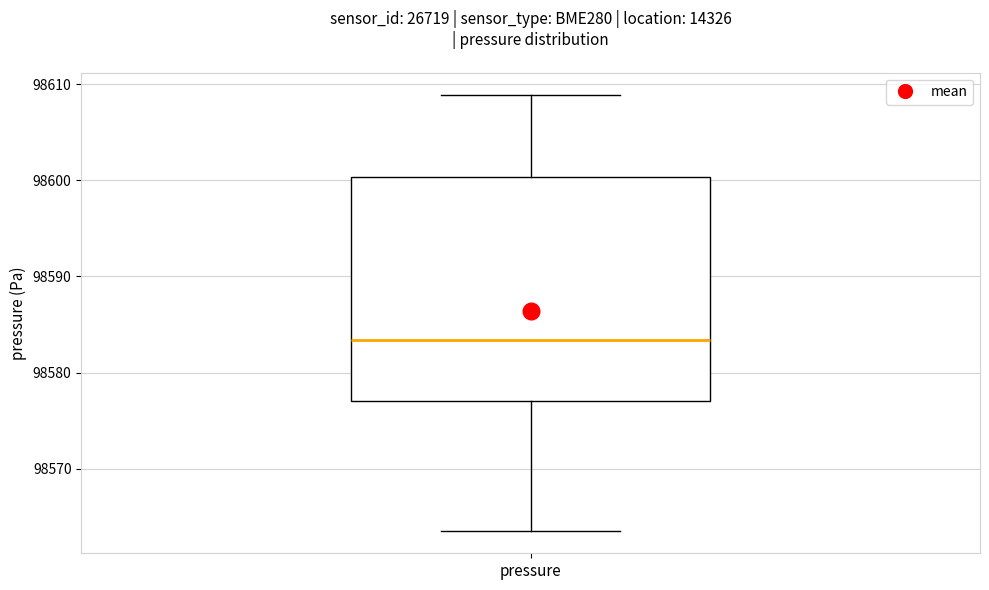

Read this box plot against the y-axis: the position of the median line, the range covered by the box, and the ends of both whiskers. The values are not printed on the chart, so give them approximately, as read against the axis.

median 98583, box 98577 to 98600, whiskers 98563 to 98609